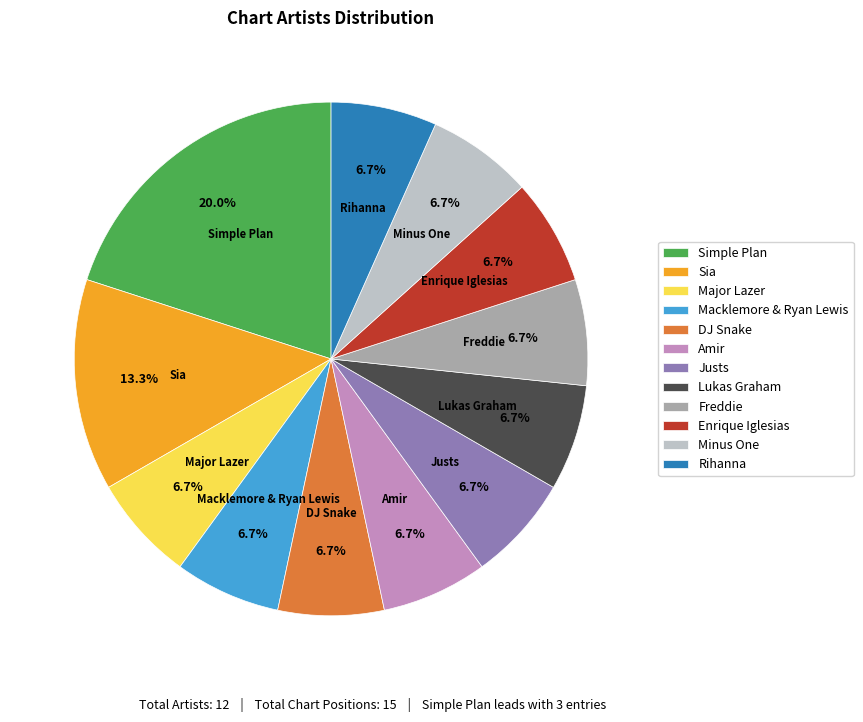

What portion of the pie excludes DJ Snake?

93.3%